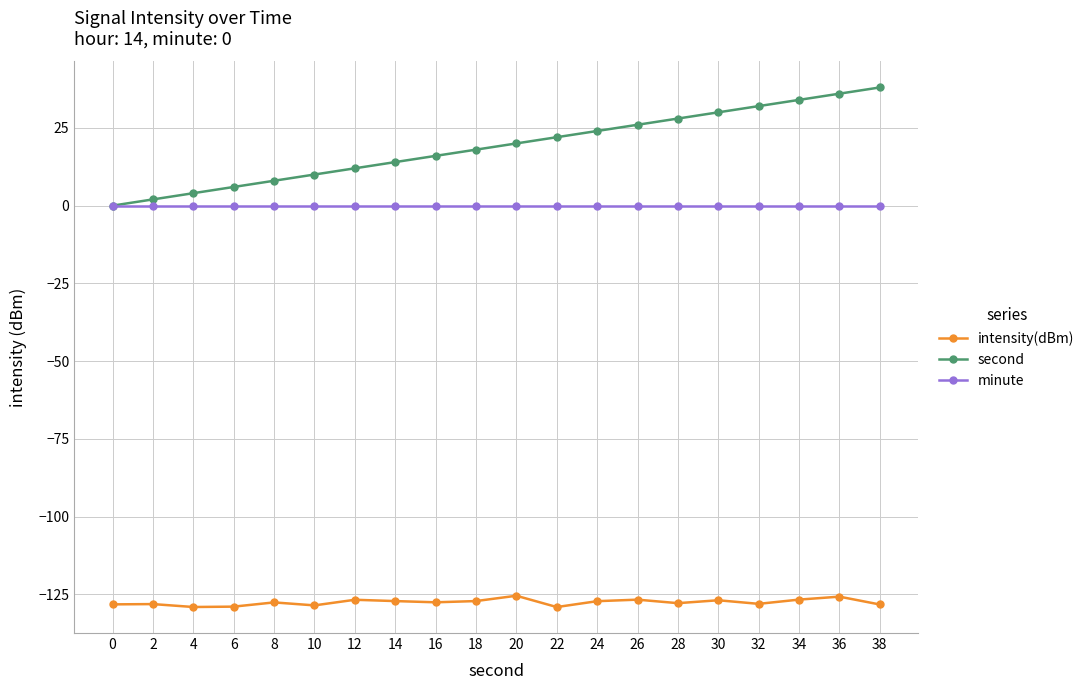

Which series has the largest range (max minus min)?

second